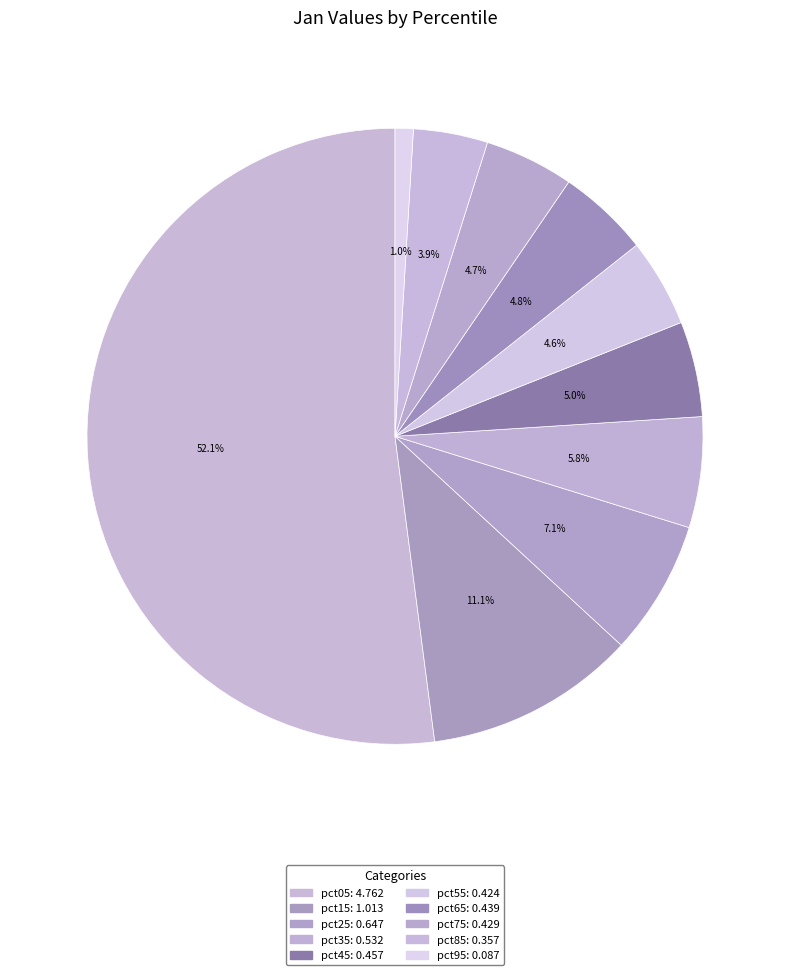

Combined, what portion of the pie is pct85 and pct45?

8.9%